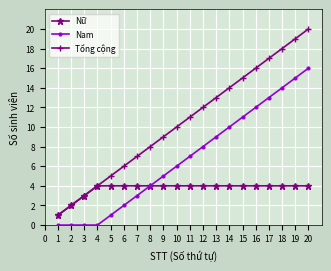

What is the sum of the Nữ values at 15 and 16?

8